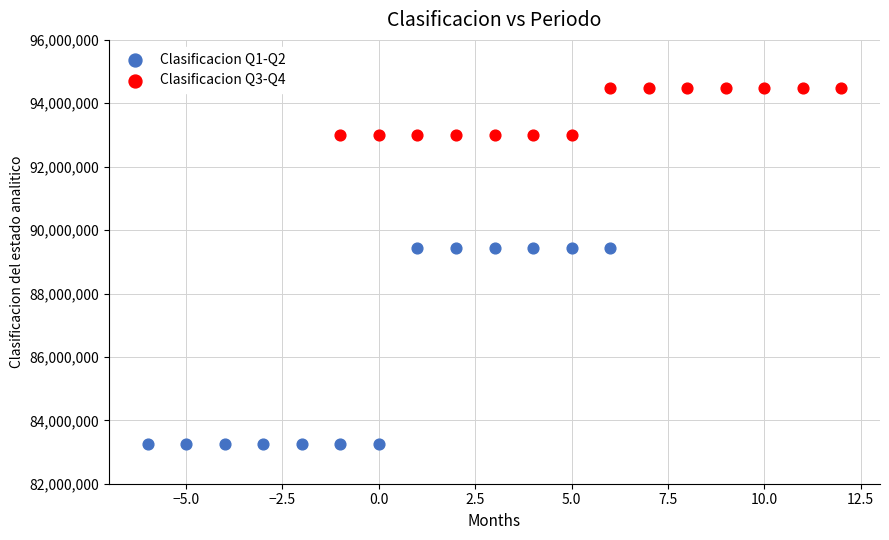

Which series has the largest Y range (max minus min)?

Clasificacion Q1-Q2